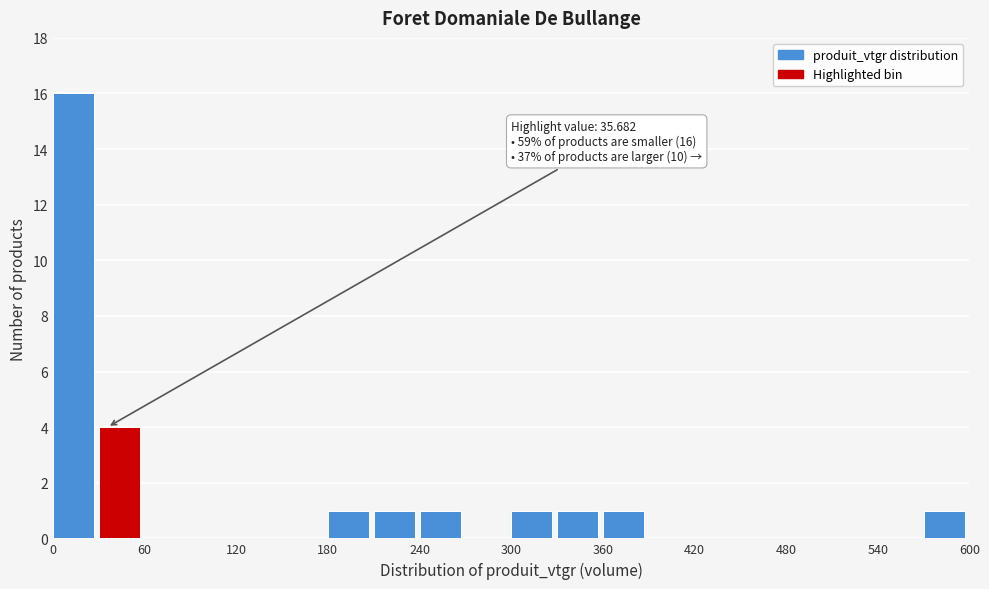

Around what value on the x-axis is the tallest bar? Give the approximate position of its centre, as read against the axis.

10